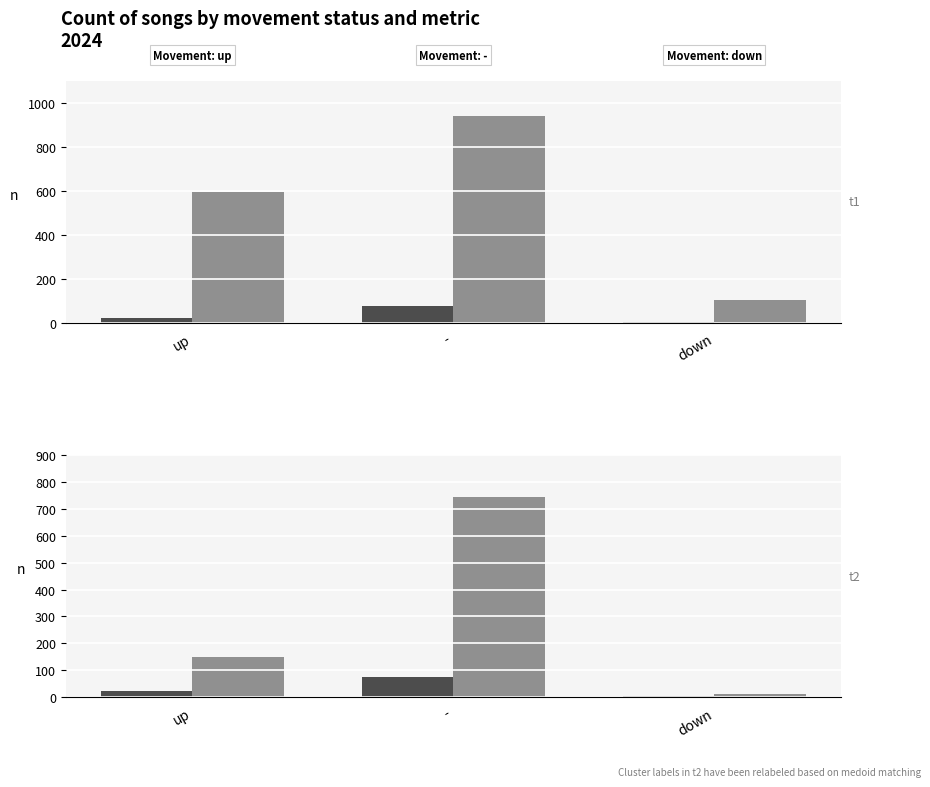

Is it true that Sum Weeks on Chart equals 941 at -?

True